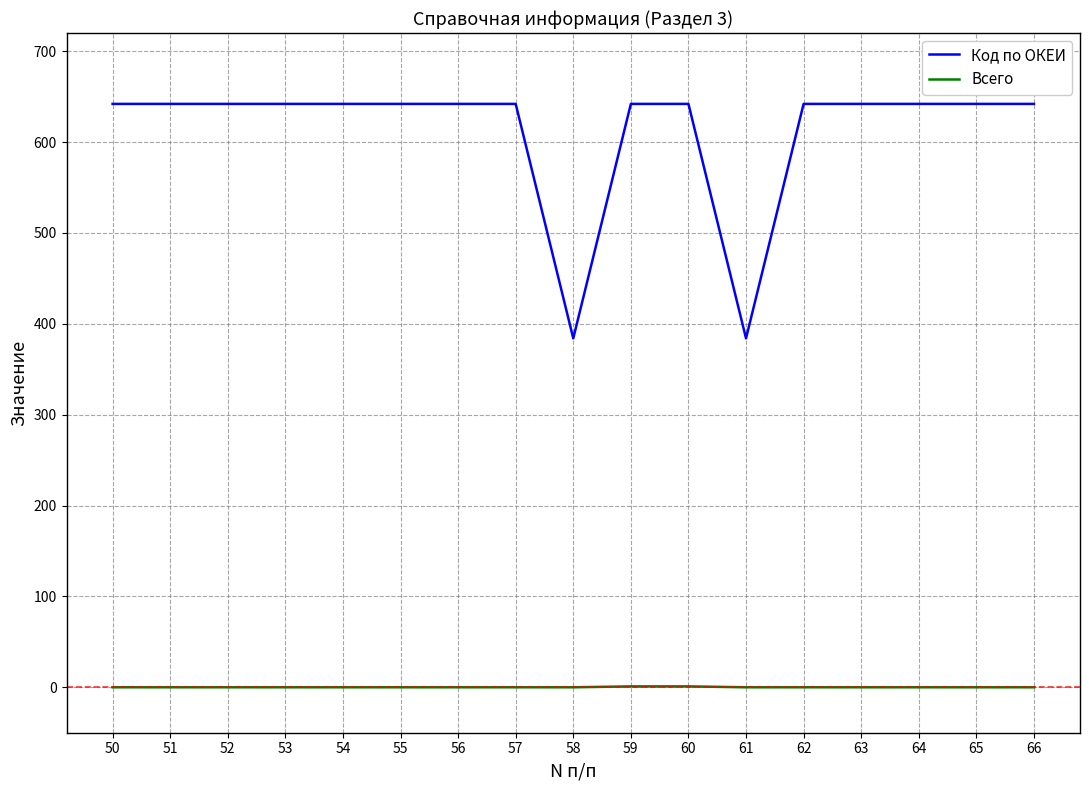

What is the total value across all series at 51?

642